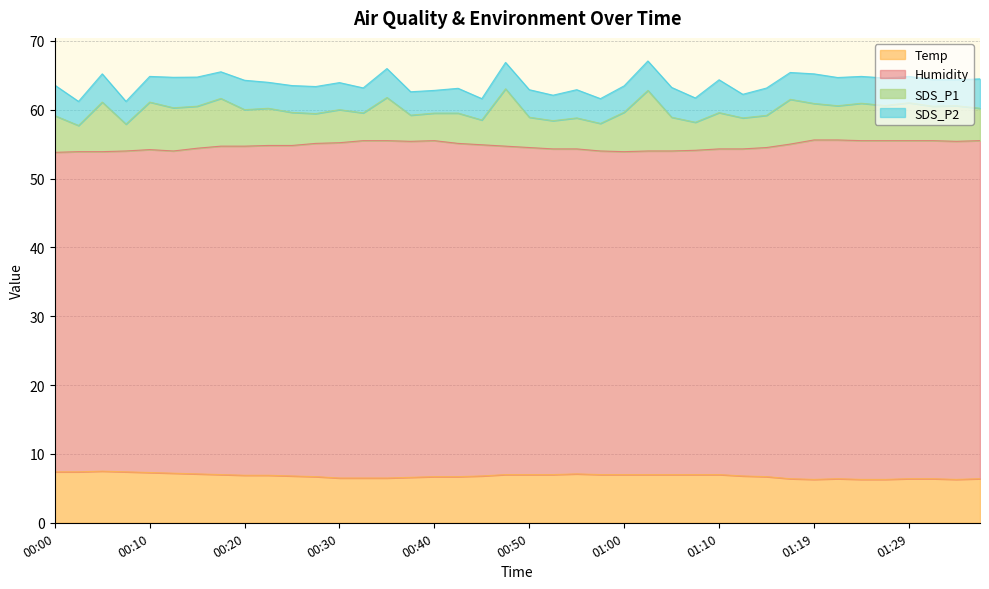

What is the sum of the Temp values at 00:55 and 01:34?

13.4